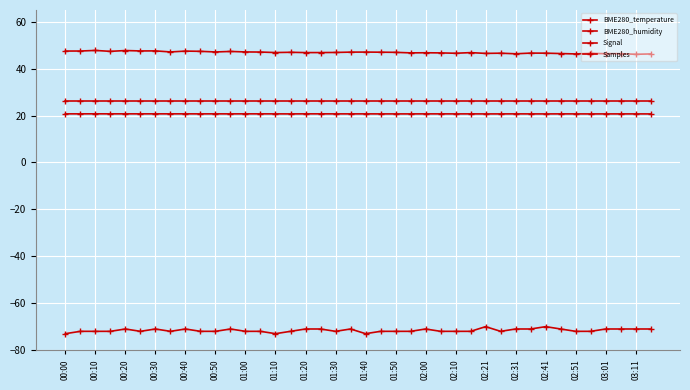

Count the number of categories in the chart.

40